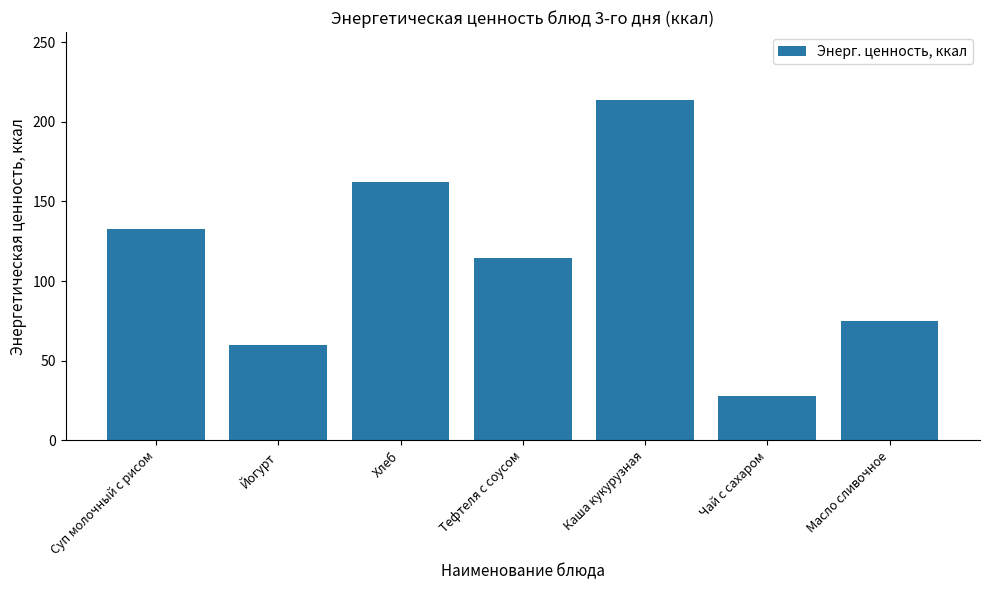

Reading left to right, transcribe all the data shown in this chart.

Суп молочный с рисом=132.4	Йогурт=60.0	Хлеб=162.2	Тефтеля с соусом=114.4	Каша кукурузная=213.6	Чай с сахаром=28.0	Масло сливочное=75.0